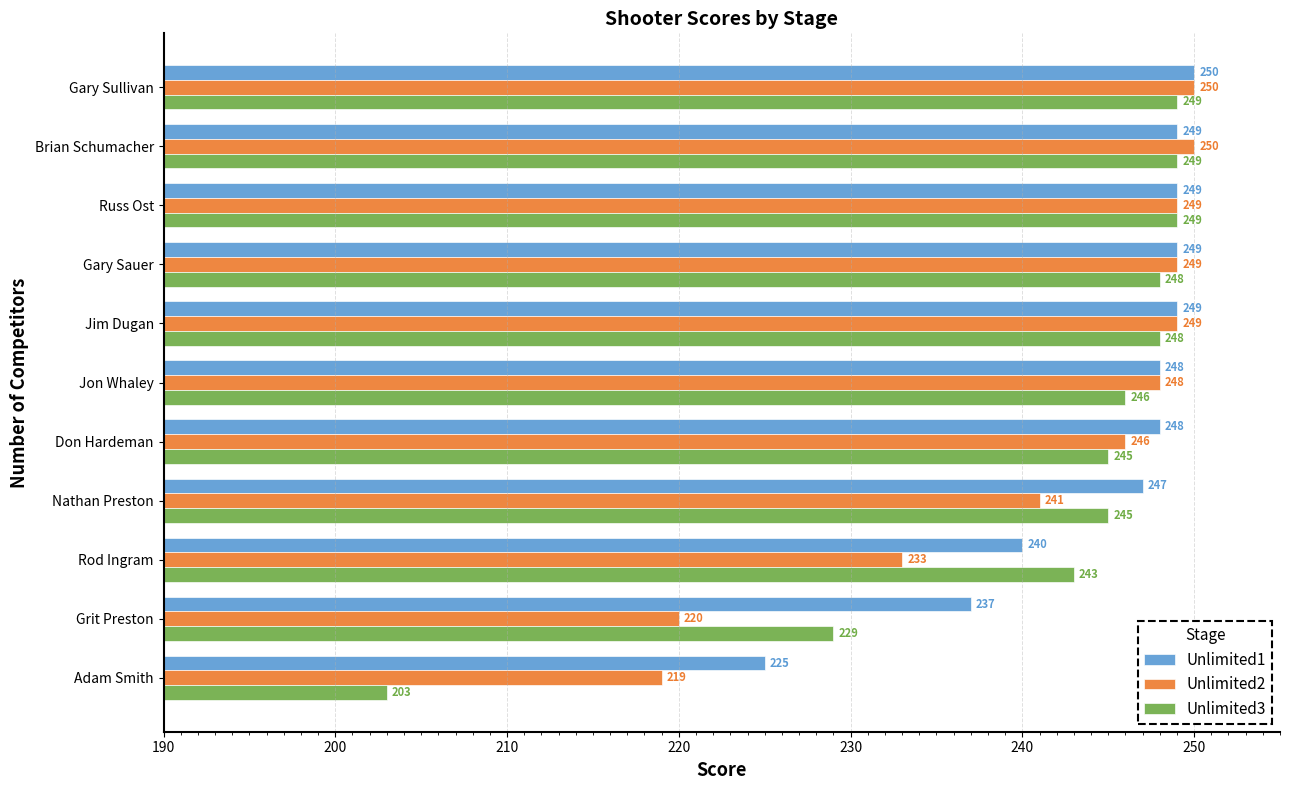

At which category does the chart reach its minimum across all series?

Adam Smith